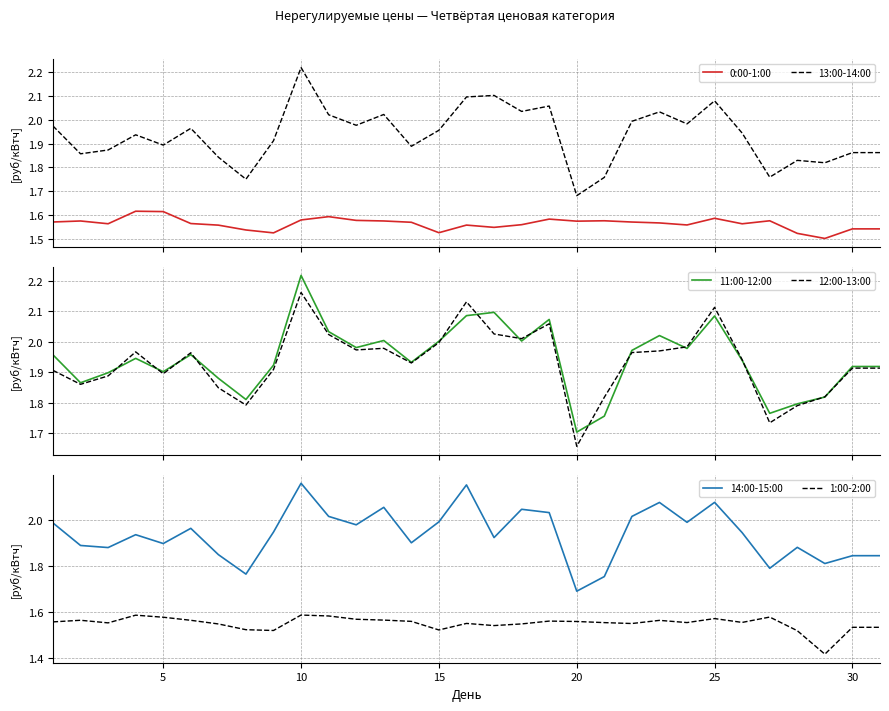

True or false: 0:00-1:00 and 13:00-14:00 intersect in this chart.

False